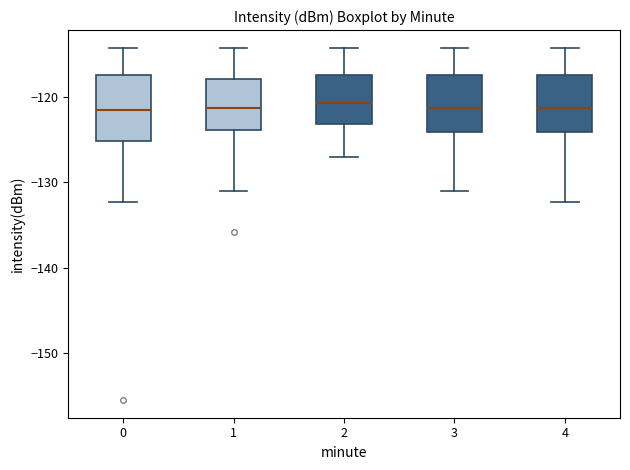

Reading left to right, transcribe this box plot: for each box, give where its median line is, the range the box spans, and where its two whiskers end, as read against the y-axis. The values are not printed on the chart, so give them approximately, as read against the axis.

0: median -122, box -125 to -117, whiskers -132 to -114
1: median -121, box -124 to -118, whiskers -131 to -114
2: median -121, box -123 to -117, whiskers -127 to -114
3: median -121, box -124 to -117, whiskers -131 to -114
4: median -121, box -124 to -117, whiskers -132 to -114